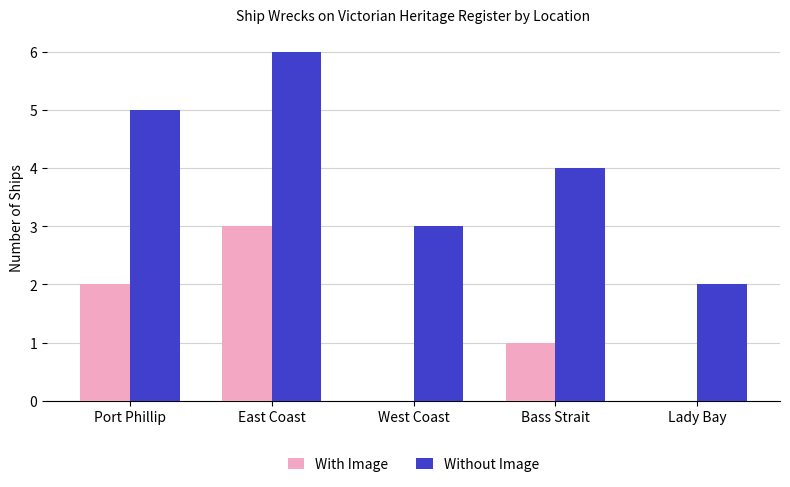

True or false: Without Image has a value of 9 at East Coast.

False